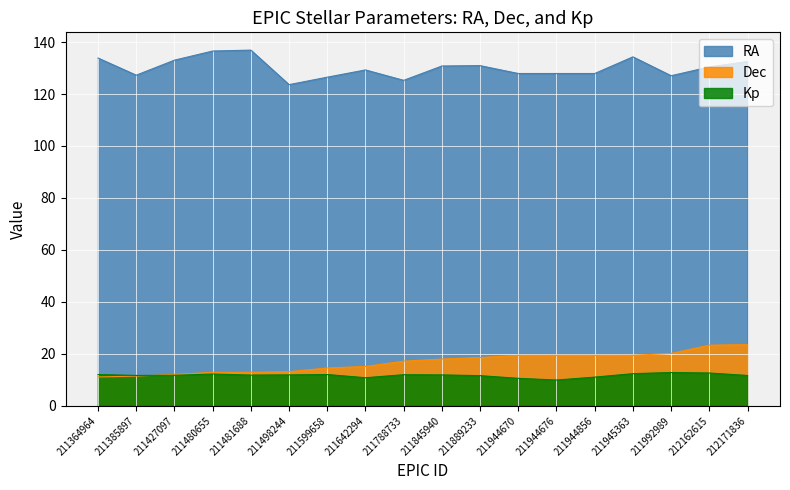

True or false: Dec and RA intersect in this chart.

False